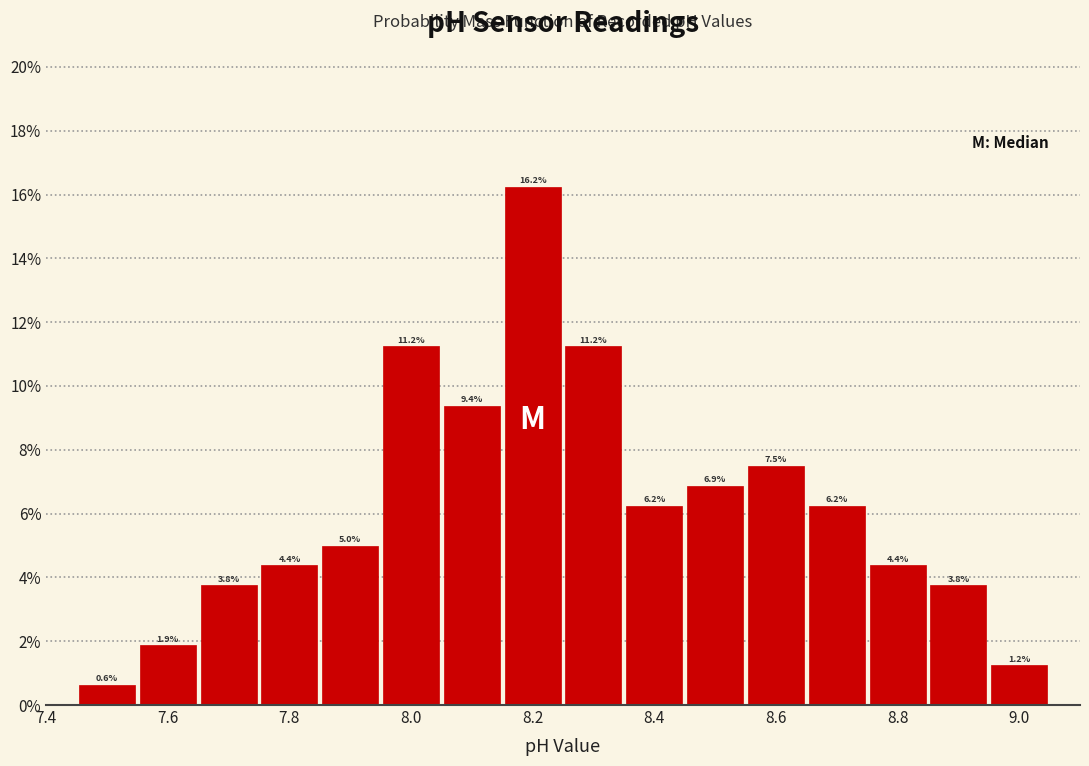

Reading left to right, list every bar in this chart as the range it spans on the x-axis followed by its height. The bar edges are not printed on the chart, so give them approximately, as read against the axis.

7.45 to 7.55: 0.6
7.55 to 7.65: 1.9
7.65 to 7.75: 3.8
7.75 to 7.85: 4.4
7.85 to 7.95: 5.0
7.95 to 8.05: 11.2
8.05 to 8.15: 9.4
8.15 to 8.25: 16.2
8.25 to 8.35: 11.2
8.35 to 8.45: 6.2
8.45 to 8.55: 6.9
8.55 to 8.65: 7.5
8.65 to 8.75: 6.2
8.75 to 8.85: 4.4
8.85 to 8.95: 3.8
8.95 to 9.05: 1.2